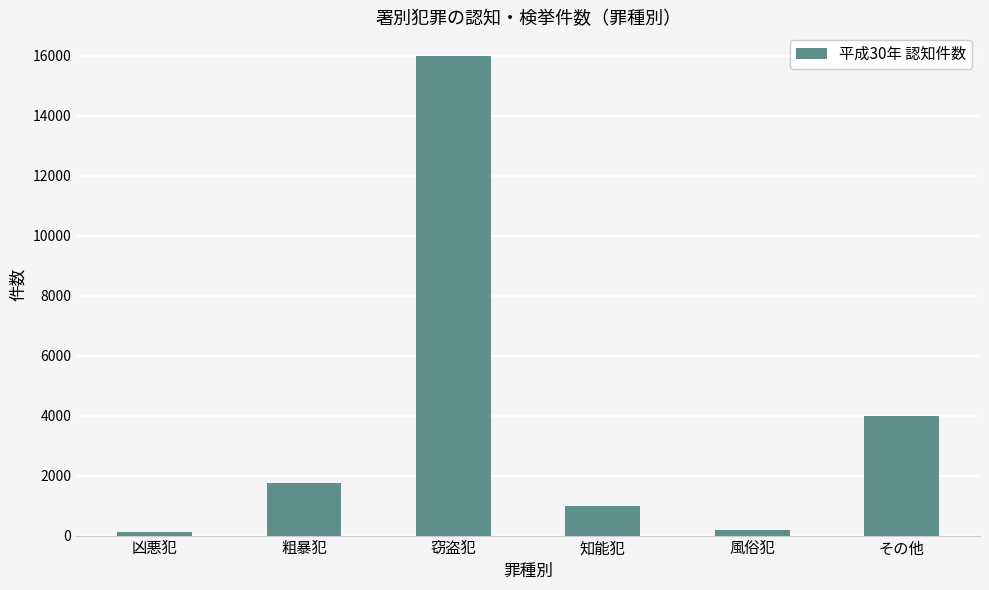

Reading right to left, list all the values displayed in this chart.

その他=3982	風俗犯=187	知能犯=993	窃盗犯=15985	粗暴犯=1766	凶悪犯=118